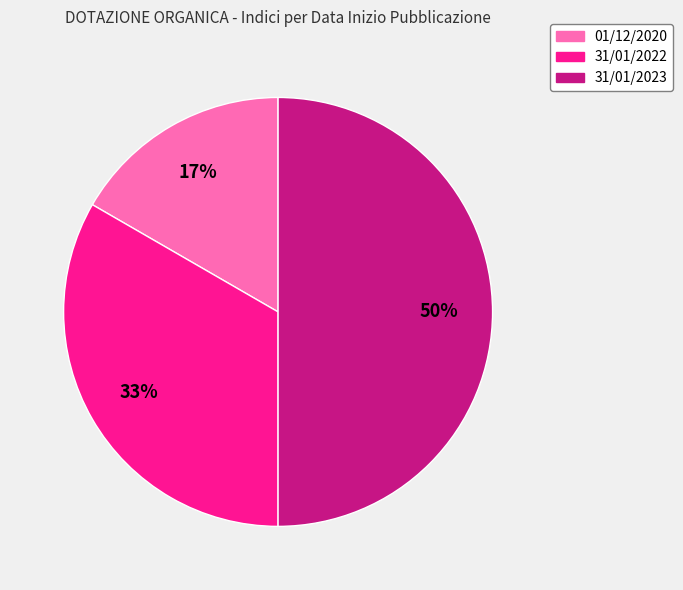

Do 01/12/2020 and 31/01/2023 together represent more than half of the pie?

Yes